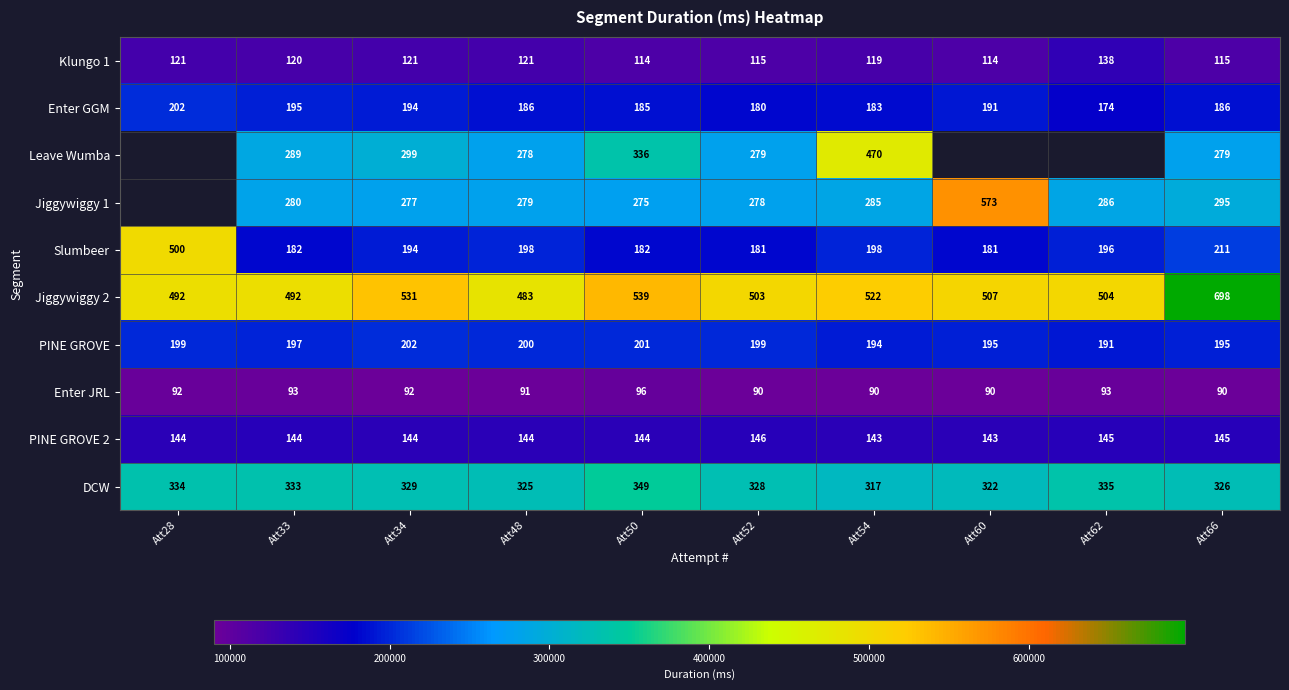

What is the maximum value shown in the chart?

698012.0